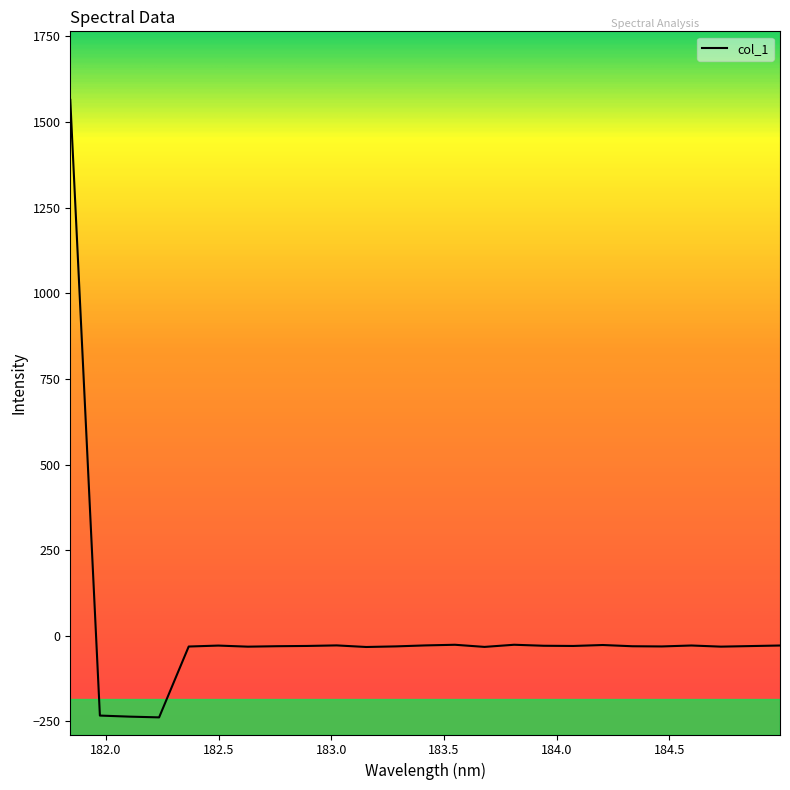

What is the minimum value shown in the chart?

-238.2